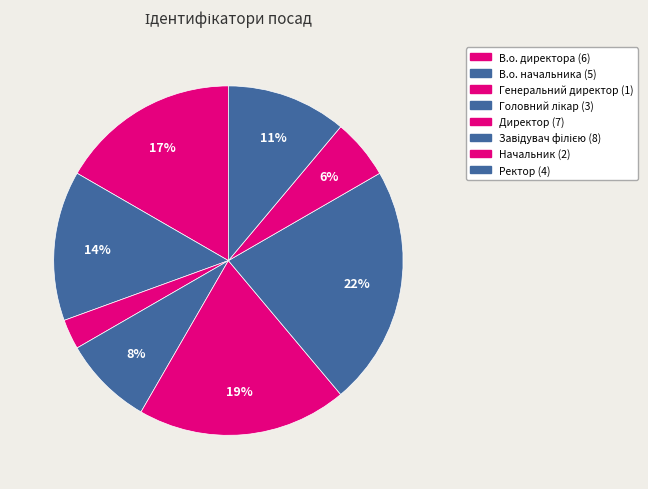

To the nearest percent, what percentage of the pie is В.о. начальника?

14%